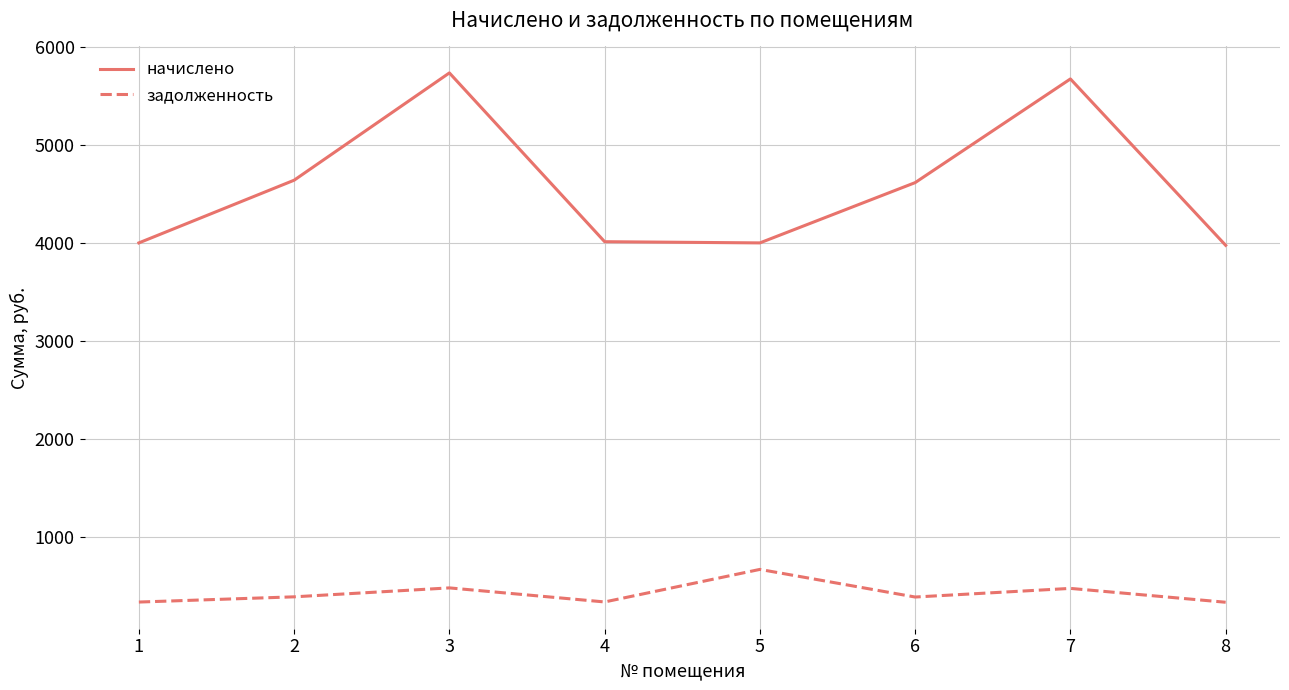

Count the number of categories in the chart.

8